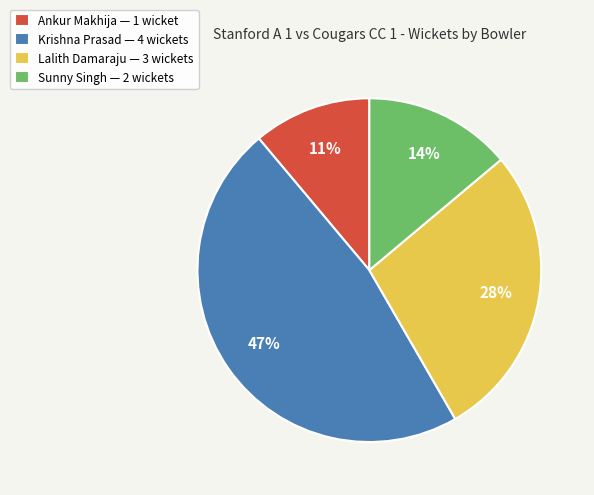

True or false: Lalith Damaraju — 3 wickets accounts for 41% of the total.

False